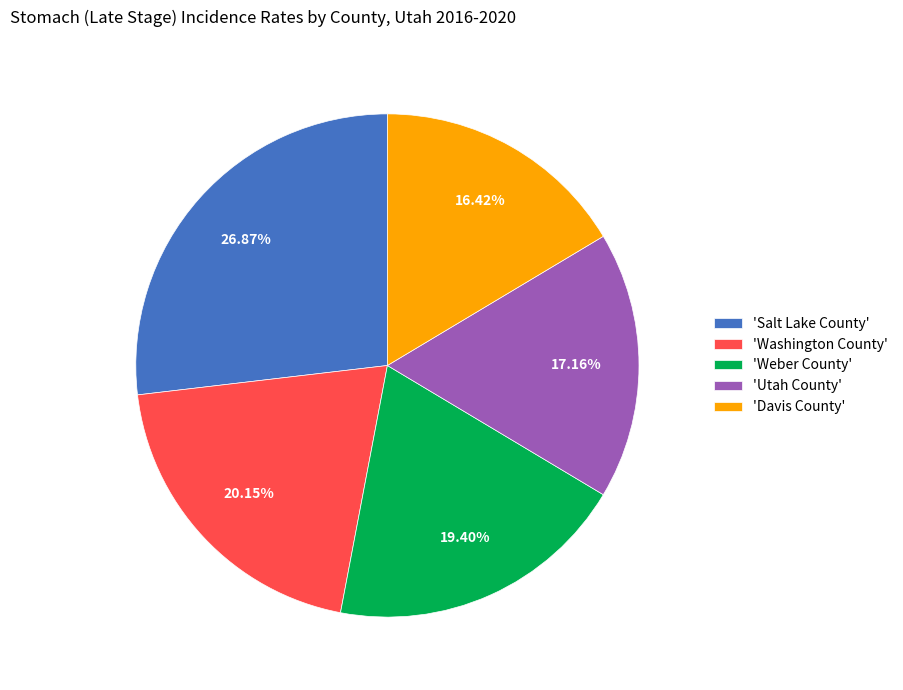

Rank the categories by value from highest to lowest.

'Salt Lake County', 'Washington County', 'Weber County', 'Utah County', 'Davis County'